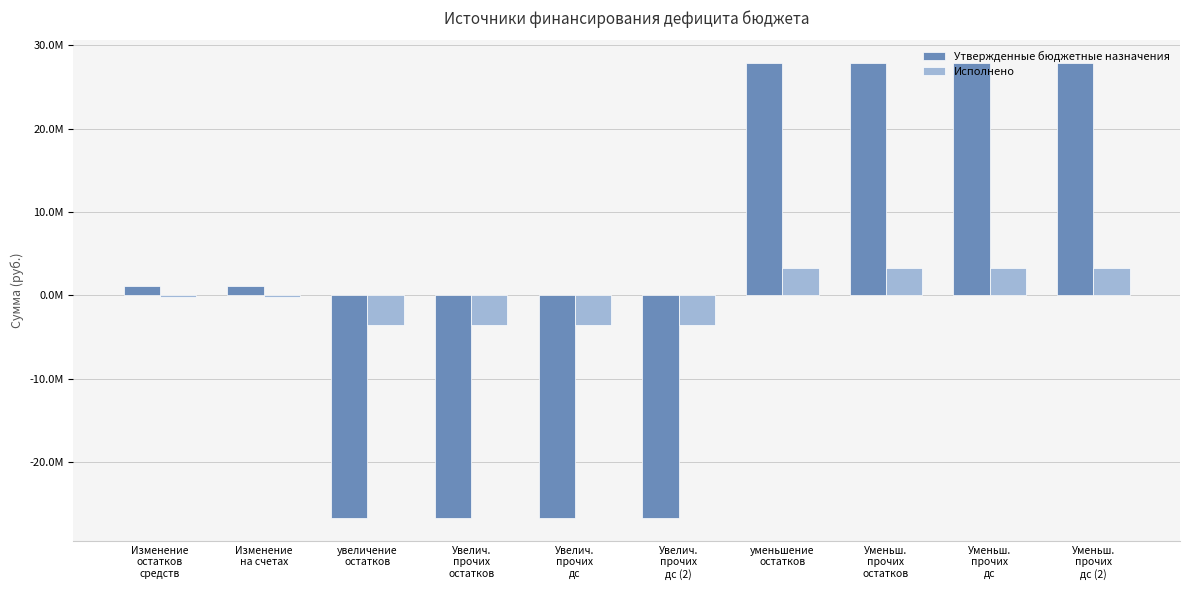

Reading left to right, transcribe all the data shown in this chart.

Утвержденные бюджетные назначения: 1112340.4	1112340.4	-26732428.7	-26732428.7	-26732428.7	-26732428.7	27844769.1	27844769.1	27844769.1	27844769.1
Исполнено: -267051.9	-267051.9	-3576174.1	-3576174.1	-3576174.1	-3576174.1	3309122.1	3309122.1	3309122.1	3309122.1